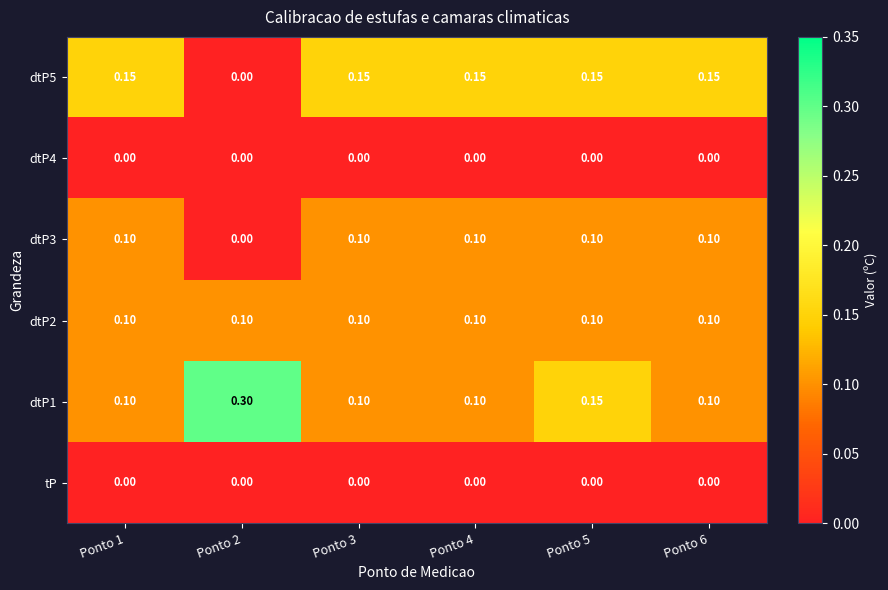

What is the total value across all series at Ponto 5?

0.5